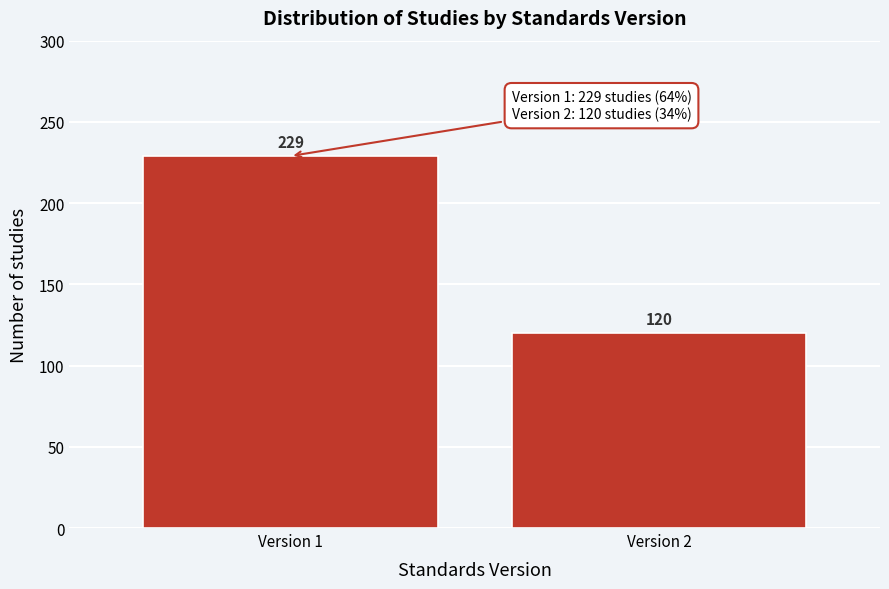

Reading left to right, transcribe all the data shown in this chart.

Version 1=229	Version 2=120